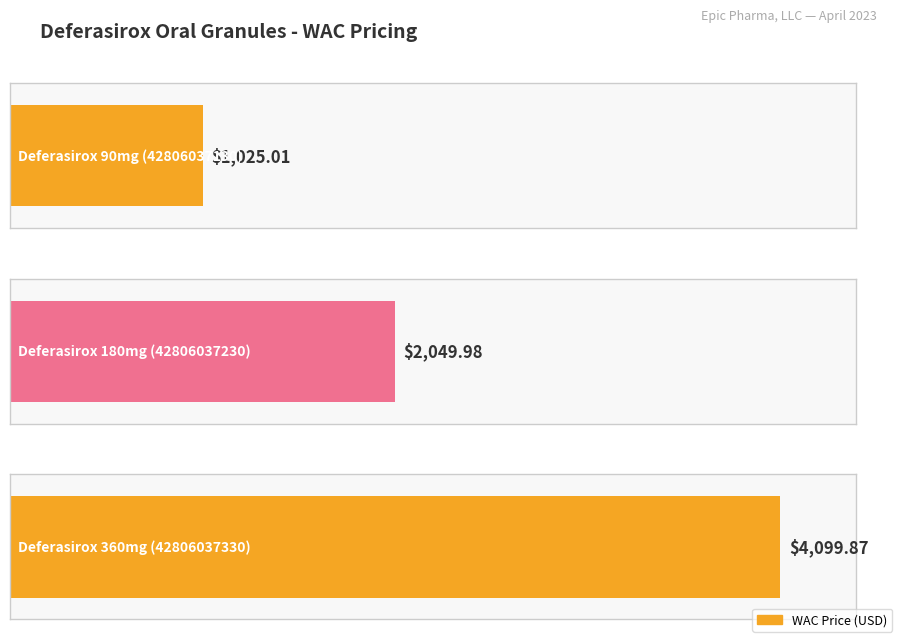

Which has a higher value, Deferasirox 180mg
(42806037230) or Deferasirox 90mg
(42806037130)?

Deferasirox 180mg
(42806037230)